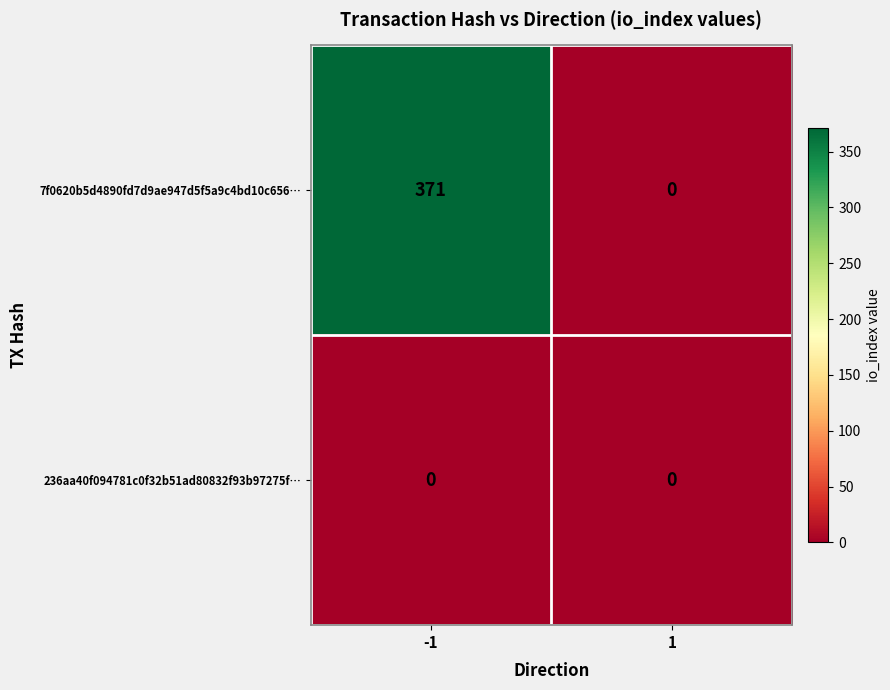

Reading left to right, list all the values displayed in this chart.

7f0620b5d4890fd7d9ae947d5f5a9c4bd10c656…: -1=371	1=0
236aa40f094781c0f32b51ad80832f93b97275f…: -1=0	1=0